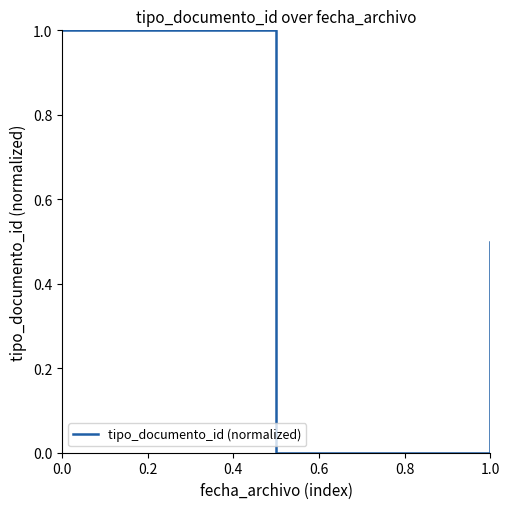

What is the maximum value shown in the chart?

1.0